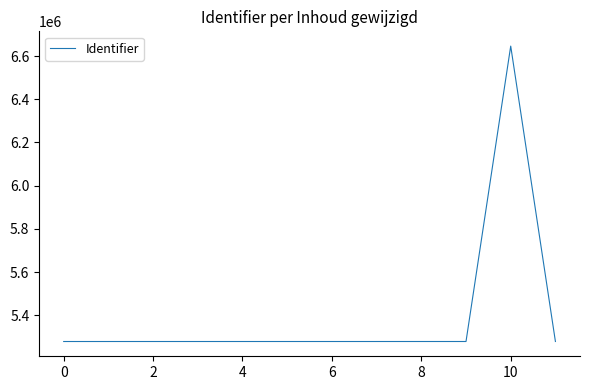

What is the greatest value displayed?

6645871